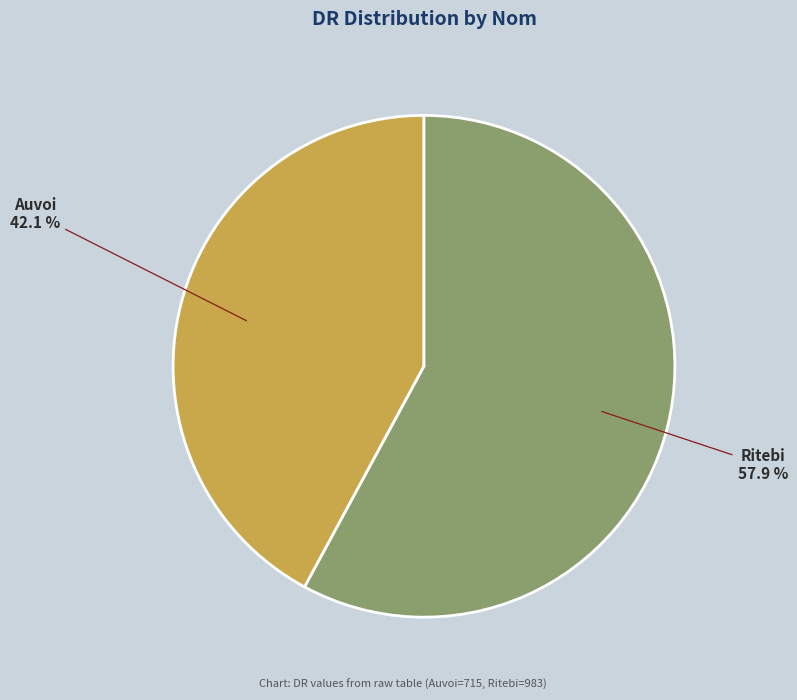

To the nearest percent, what is the difference between the largest and smallest slice percentages?

16%